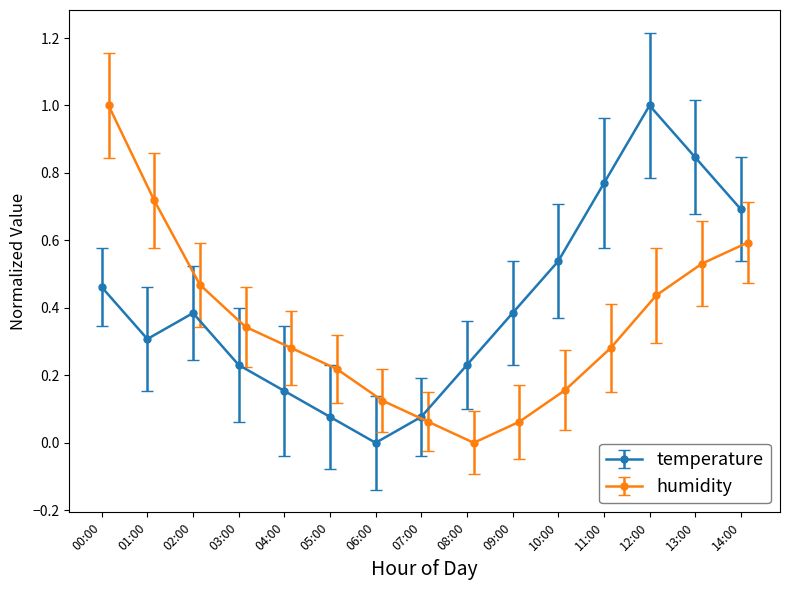

Which category has the highest value in the temperature series?

12:00